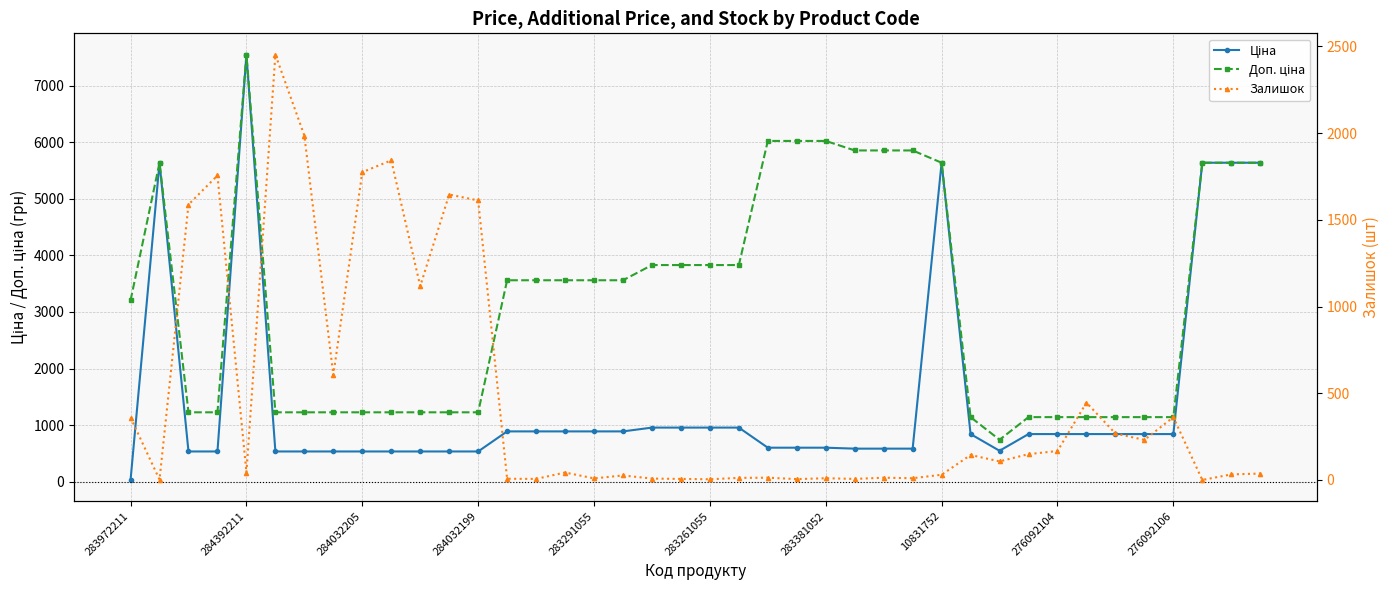

Which series ends up on top after the final intersection of Ціна and Залишок?

Ціна